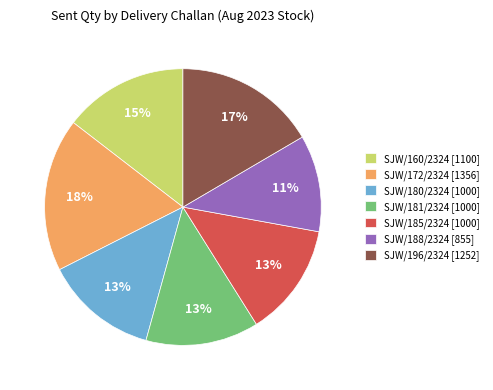

Is there a majority slice in this chart?

No